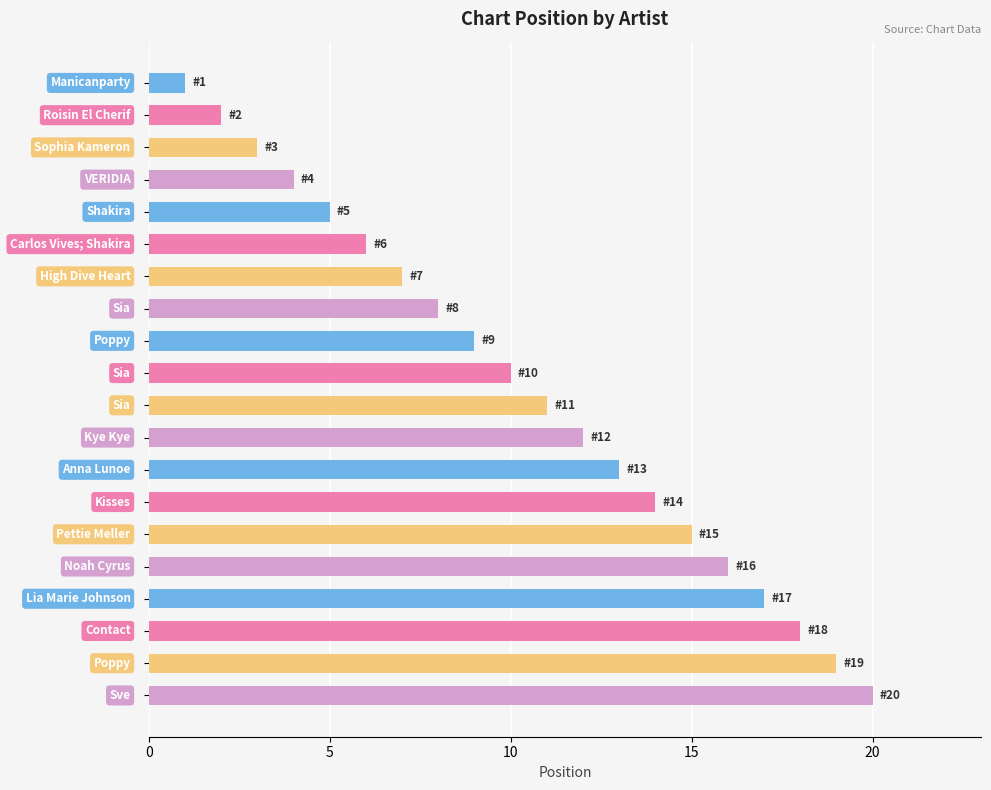

What is the difference between the second highest and second lowest values?

17